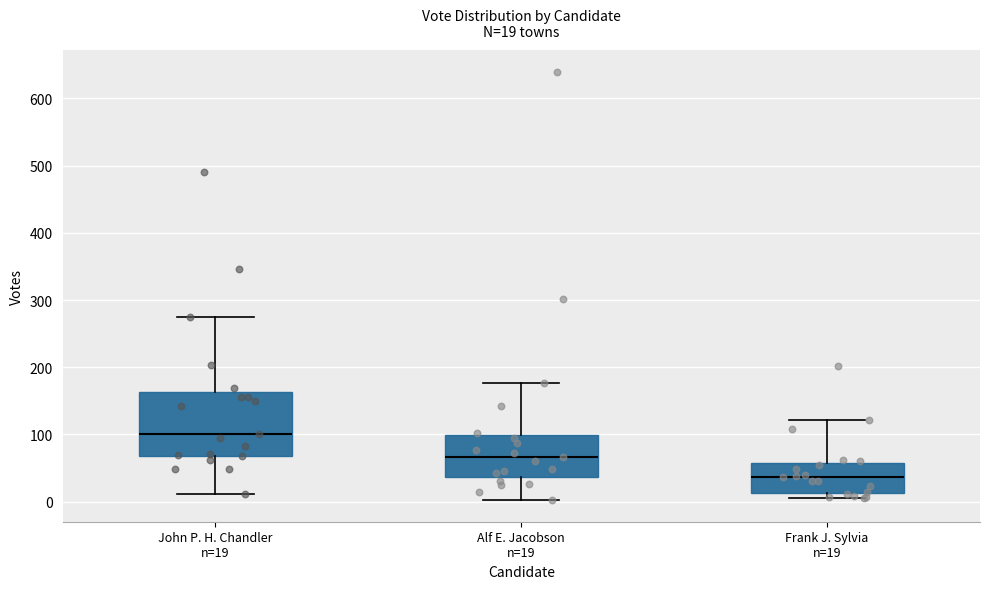

Comparing the boxes themselves (not the whiskers), which one is the tallest?

John P. H. Chandler n=19